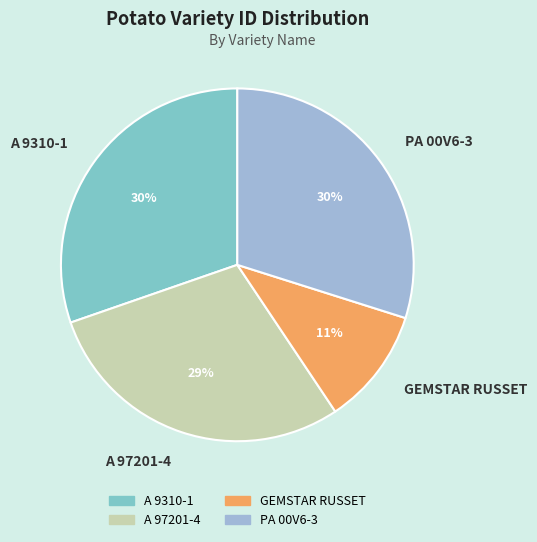

Is the sum of PA 00V6-3 and A 97201-4 greater than half?

Yes